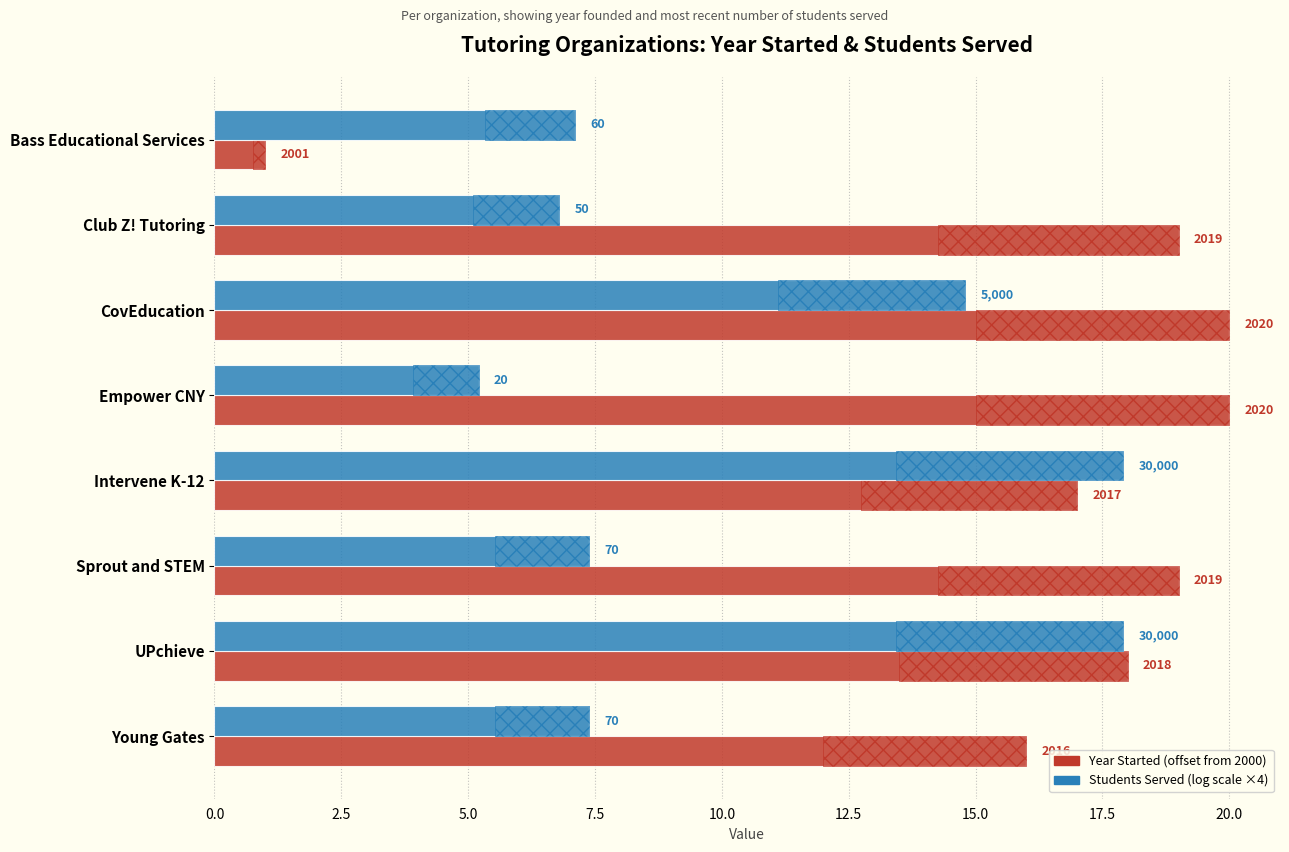

How many groups of bars are there?

8